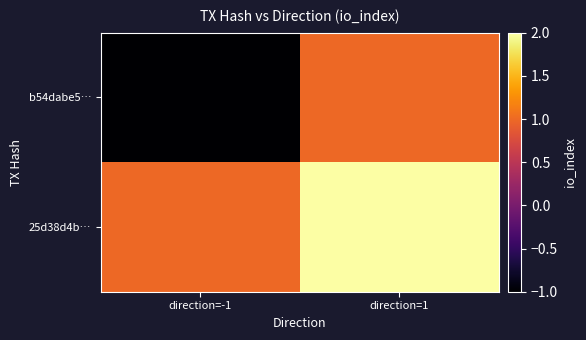

At how many categories does at least one series exceed 0?

2